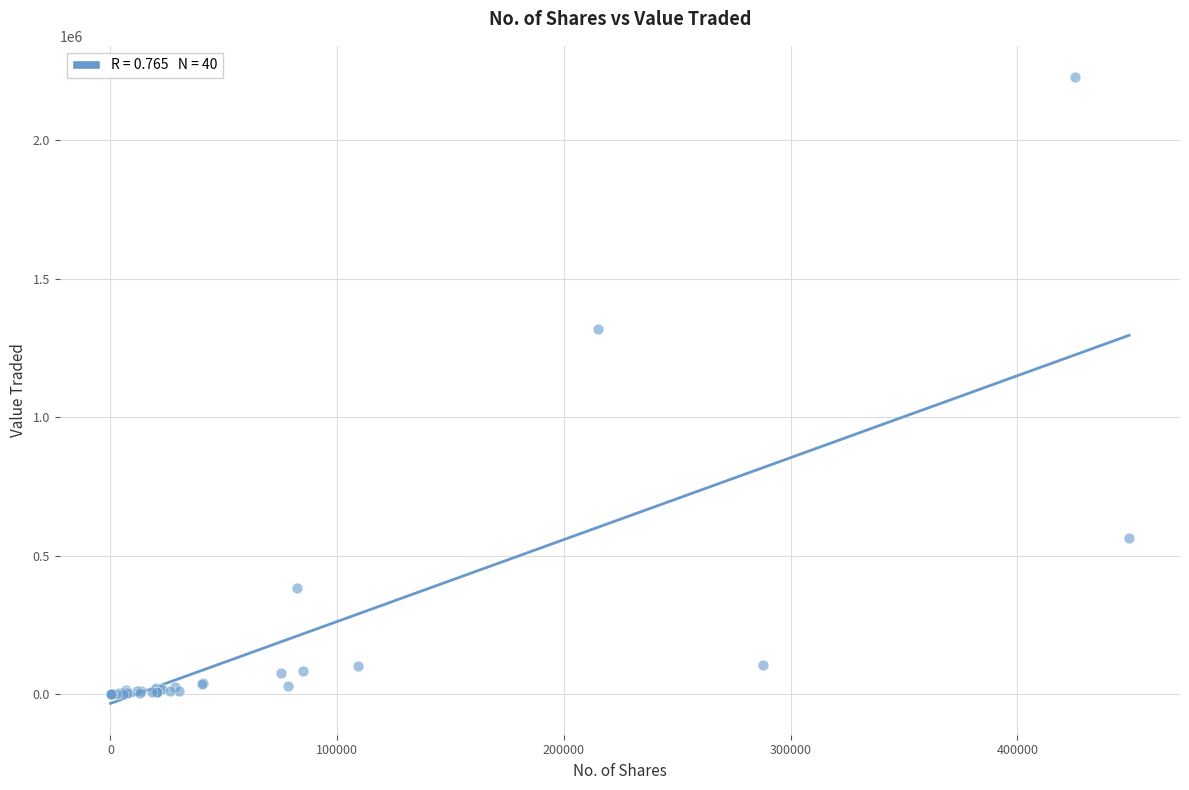

What Y value in the scatter plot is closest to 1113977?

1318624